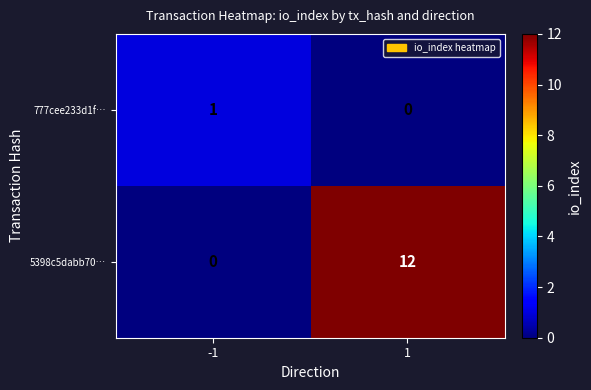

Which series has the largest total across all categories?

5398c5dabb70…